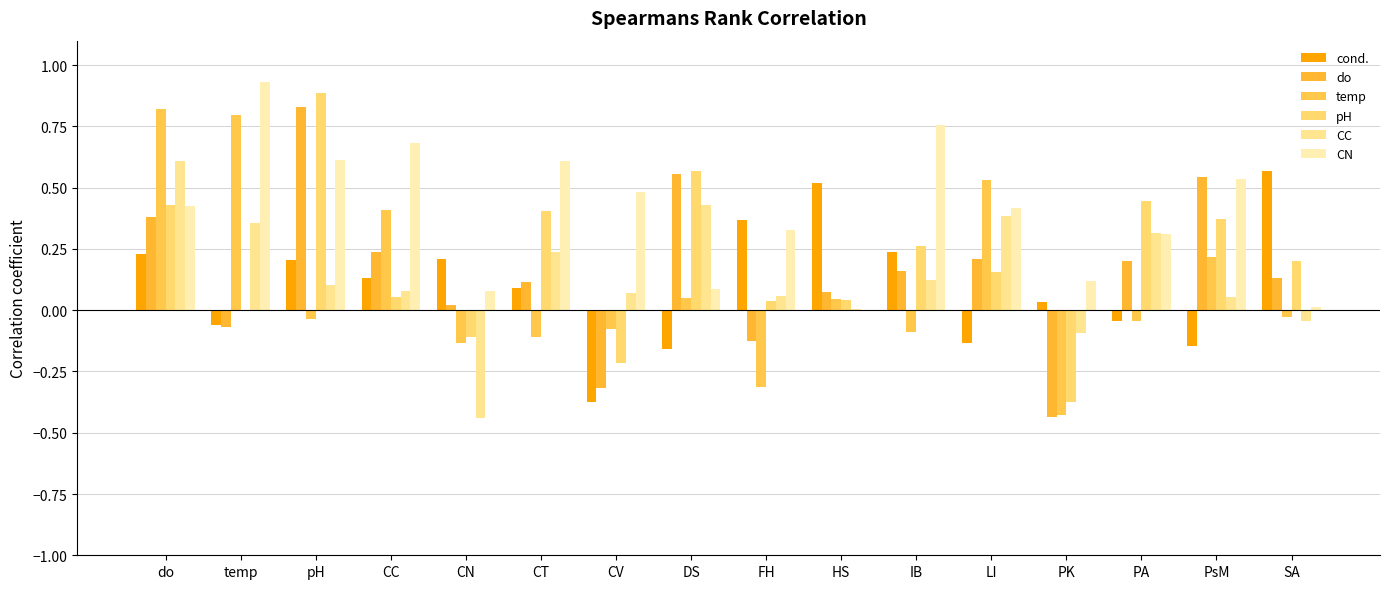

What is the sum of all cond. values?

1.7